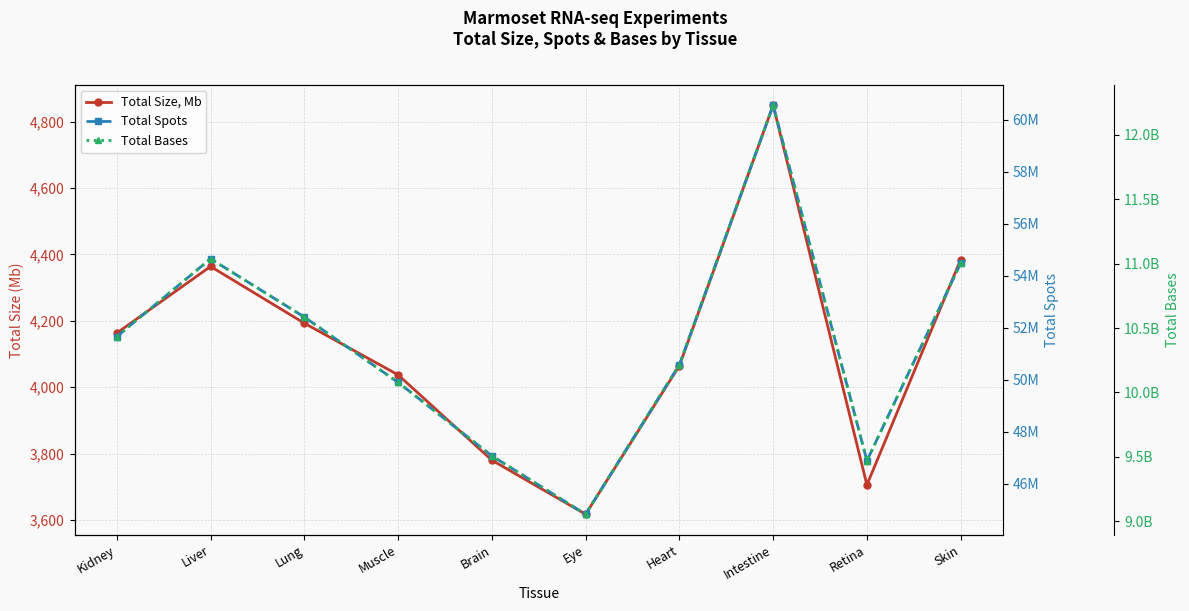

What position from the right is Retina?

2